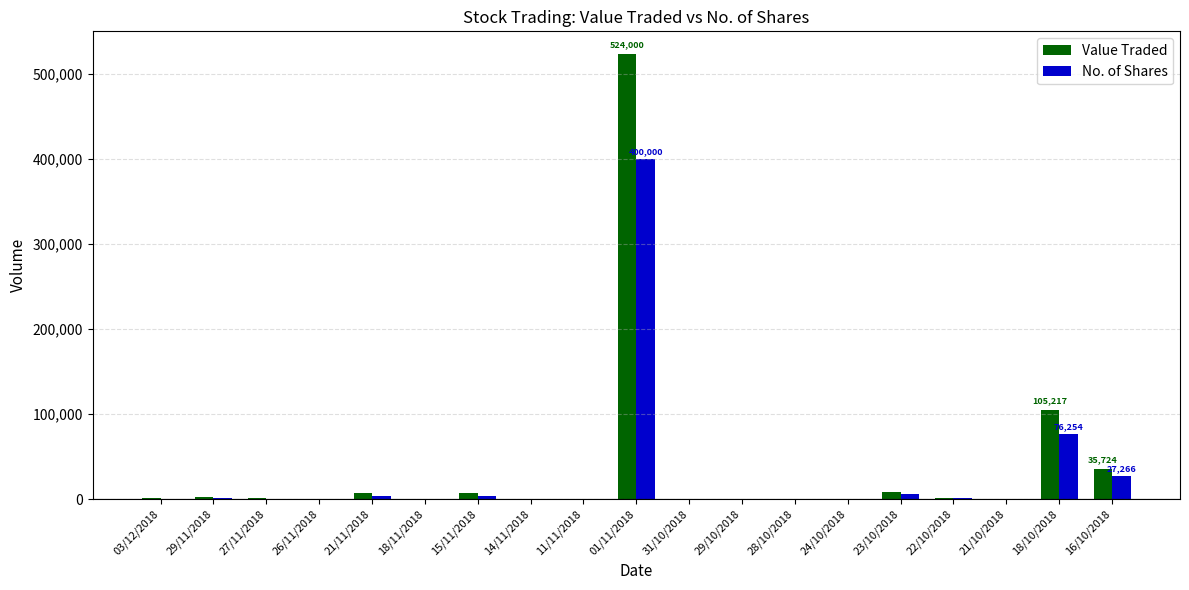

What is the sum of all No. of Shares values?

524166